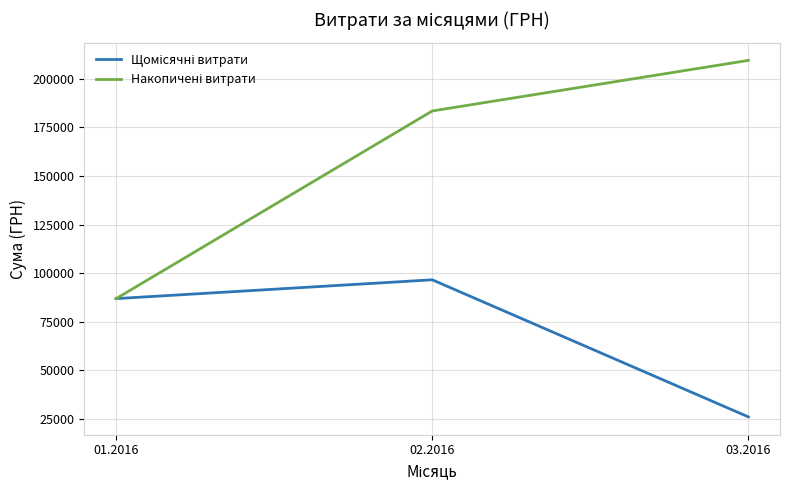

At how many categories does at least one series exceed 37793?

3